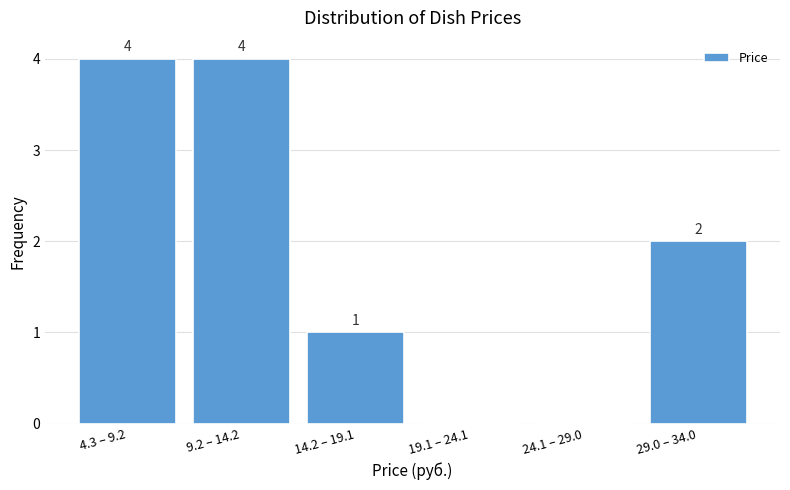

Reading right to left, what are all the values shown in this chart?

29.0 – 34.0=2	24.1 – 29.0=0	19.1 – 24.1=0	14.2 – 19.1=1	9.2 – 14.2=4	4.3 – 9.2=4